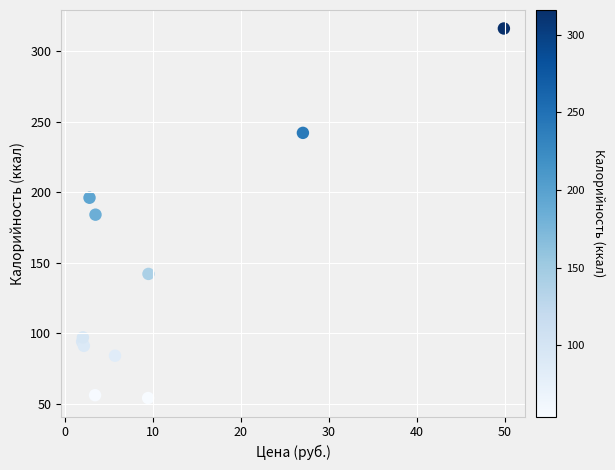

What is the range of Y values (max minus min)?

262